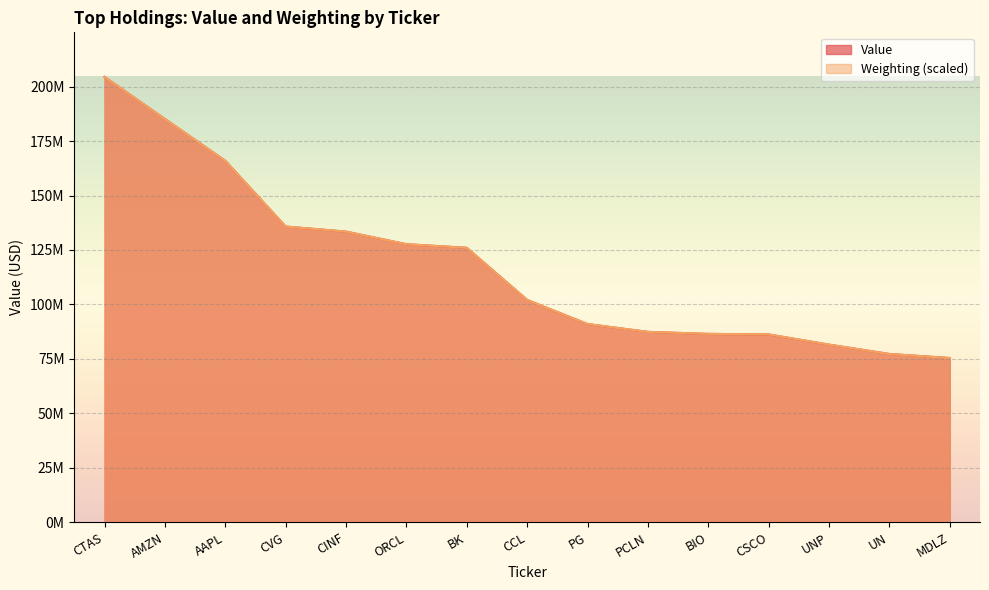

Reading left to right, extract all data points from this chart.

Value: CTAS=204453000.0	AMZN=185121000.0	AAPL=165944000.0	CVG=135768000.0	CINF=133436000.0	ORCL=127659000.0	BK=126002000.0	CCL=102081000.0	PG=91001000.0	PCLN=87425000.0	BIO=86489000.0	CSCO=86230000.0	UNP=81558000.0	UN=77276000.0	MDLZ=75430000.0
Weighting: CTAS=204453000.0	AMZN=185093122.6	AAPL=165923670.3	CVG=135773041.6	CINF=133424466.3	ORCL=127648240.6	BK=125997890.4	CCL=102067812.5	PG=91023161.1	PCLN=87405085.7	BIO=86516435.6	CSCO=86262535.5	UNP=81565385.0	UN=77249084.4	MDLZ=75408309.2